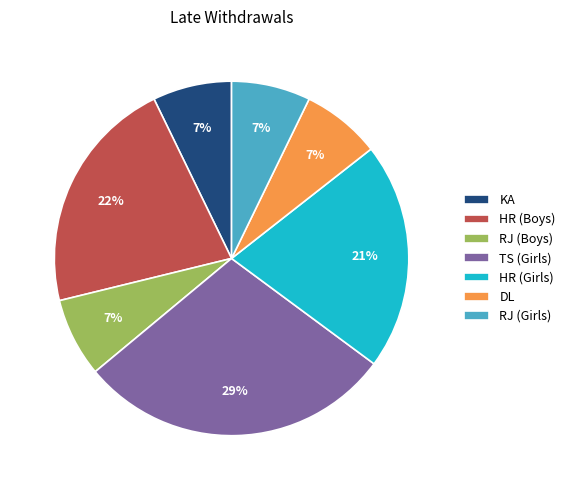

Is there a majority slice in this chart?

No